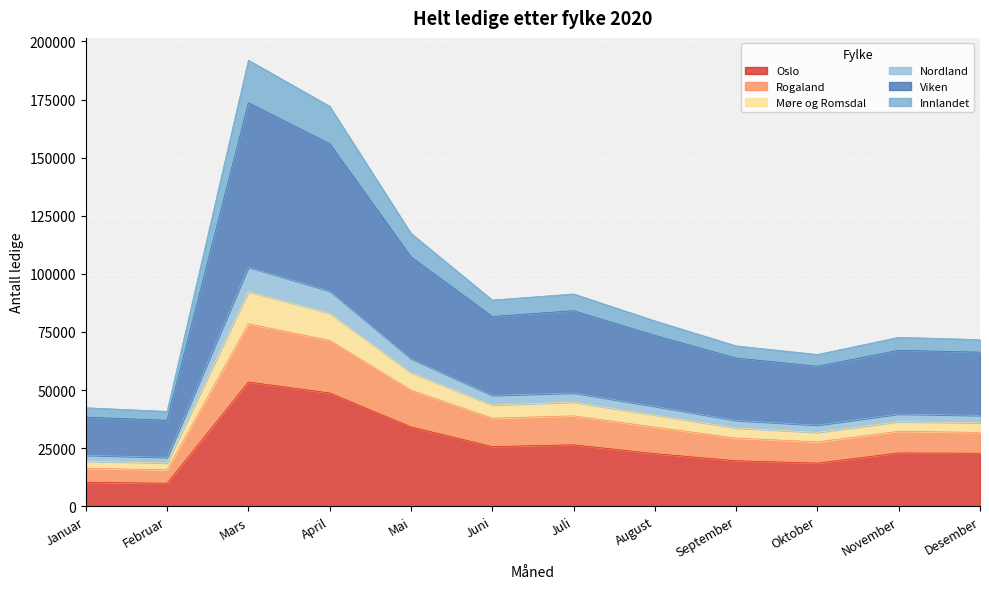

What is the maximum value for Oslo?

53453